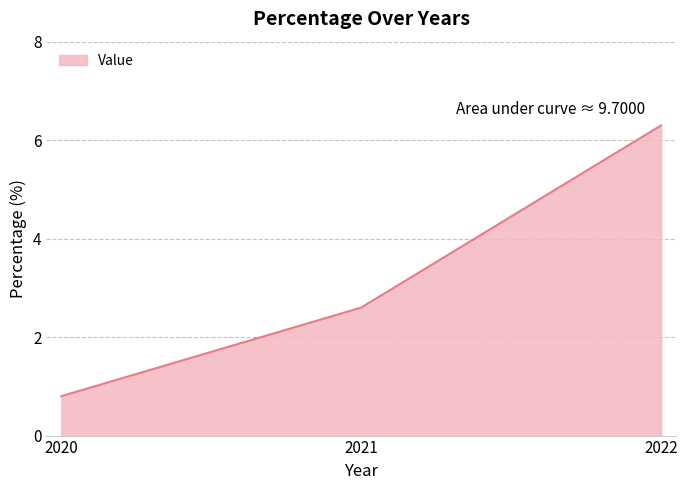

Which category has the lowest value across all series?

2020